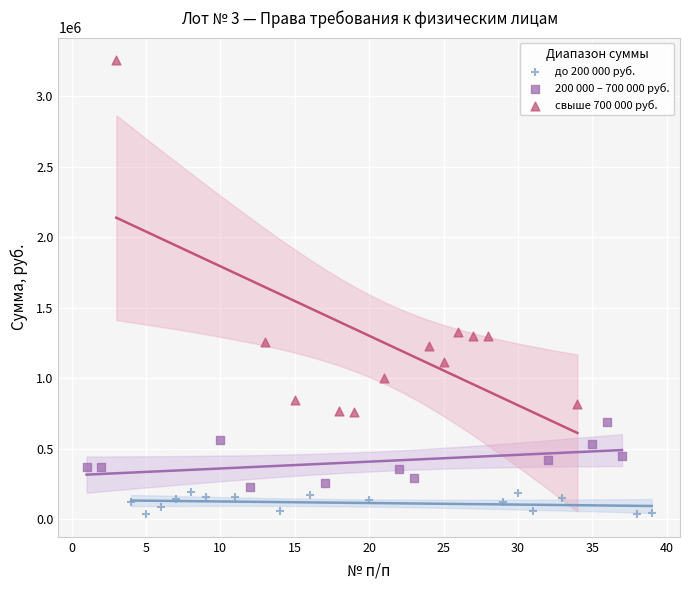

Which series contains the highest Y value?

свыше 700 000 руб.